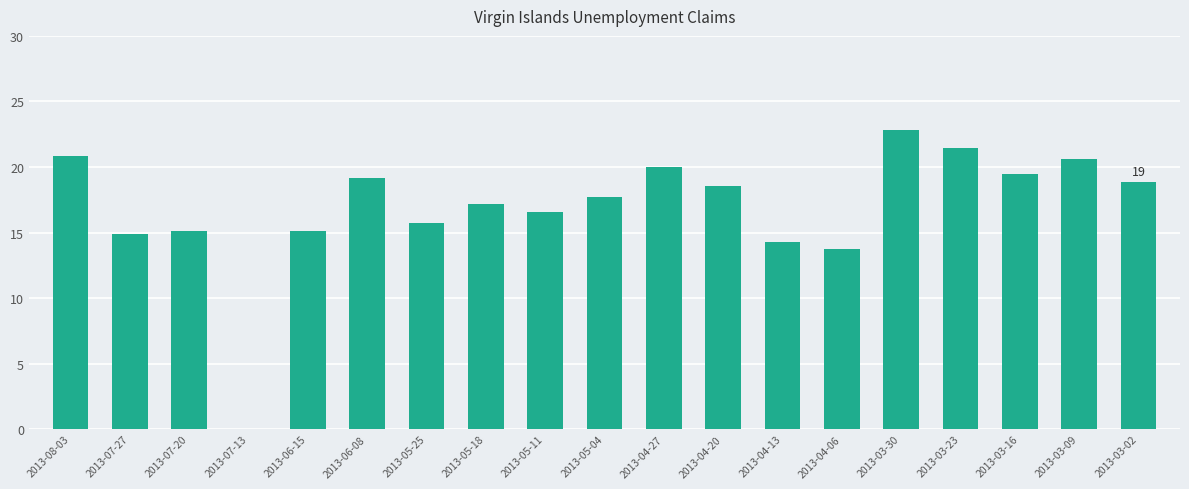

Are the bars grouped side by side (vs. stacked)?

No